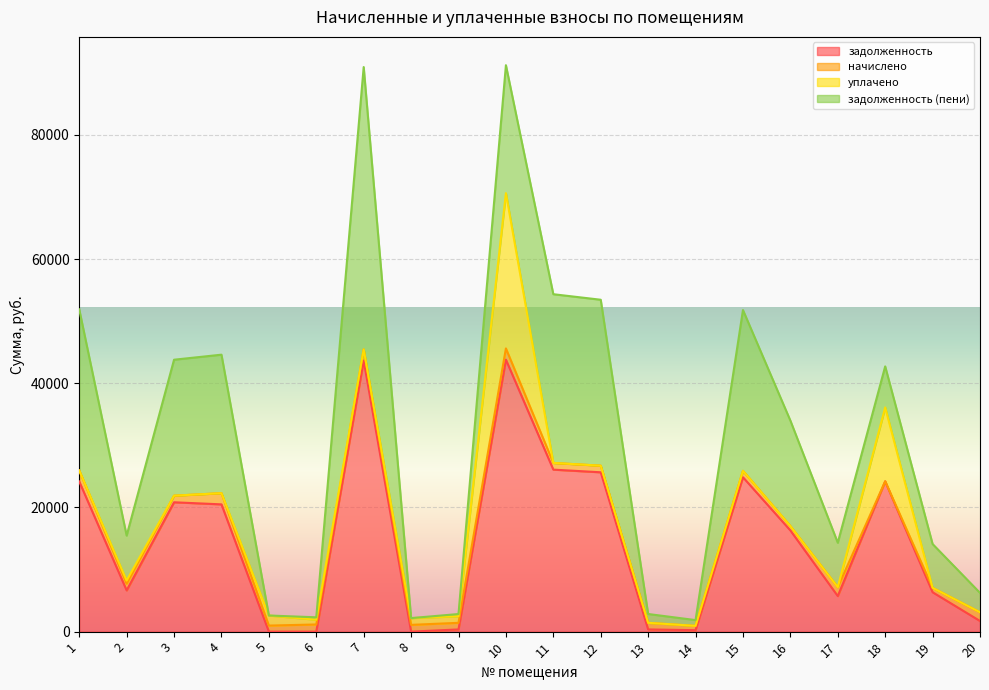

What is the highest value of the уплачено series?

25000.0